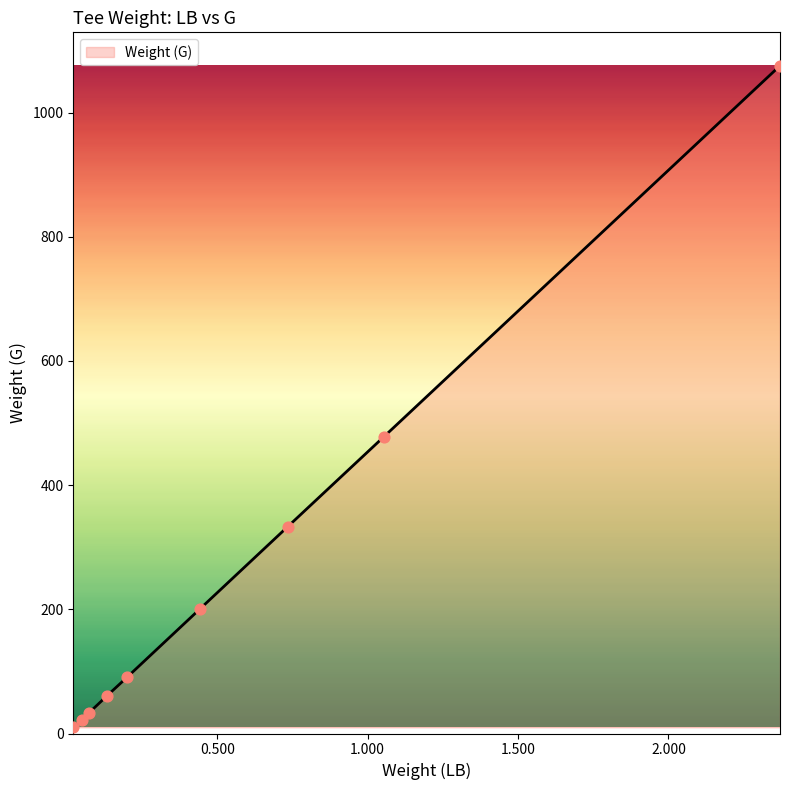

What is the maximum value shown in the chart?

1075.5